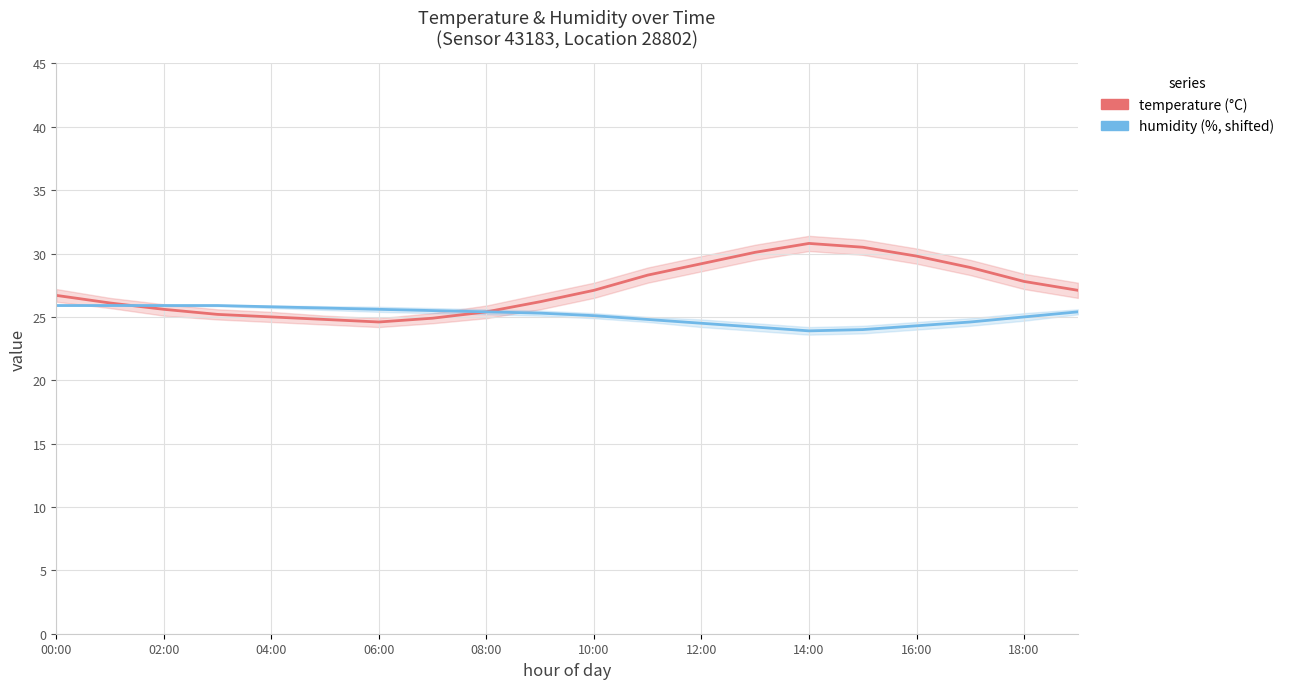

What is the maximum value shown in the chart?

30.8